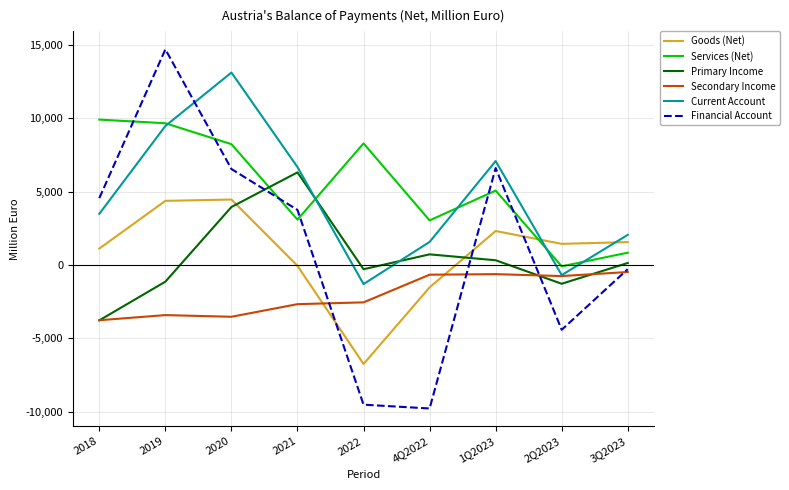

Is the value of Goods (Net) at 2020 greater than the value of Secondary Income at 2022?

Yes